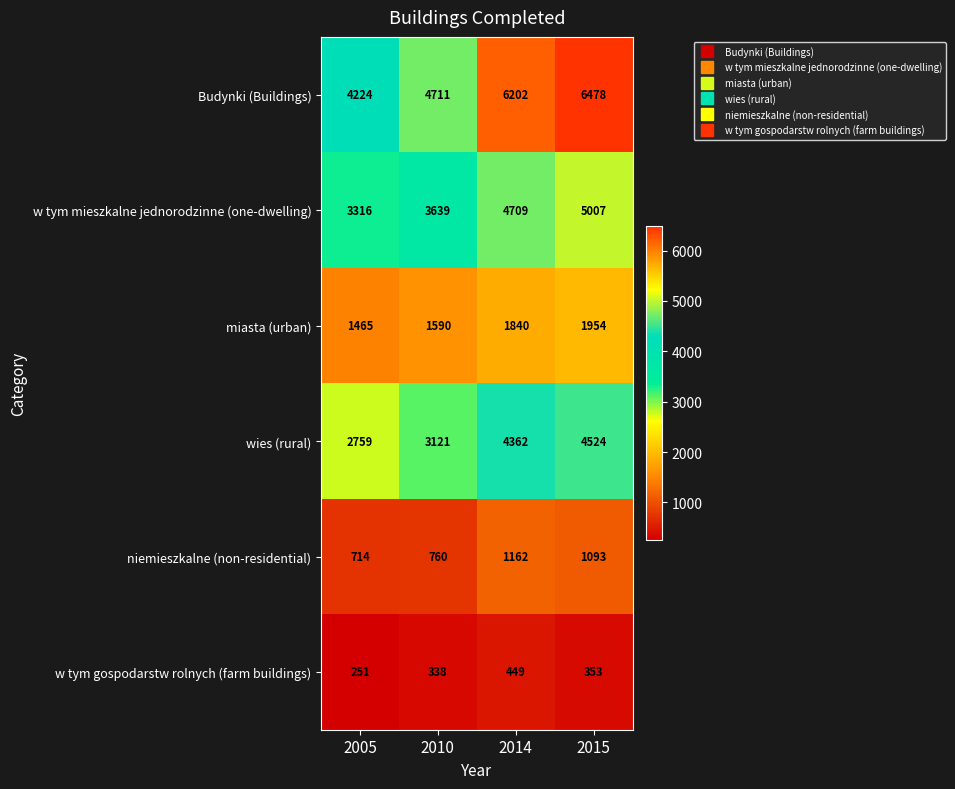

Reading right to left, extract all data points from this chart.

Budynki (Buildings): 2015=6478	2014=6202	2010=4711	2005=4224
w tym mieszkalne jednorodzinne (one-dwelling): 2015=5007	2014=4709	2010=3639	2005=3316
miasta (urban): 2015=1954	2014=1840	2010=1590	2005=1465
wies (rural): 2015=4524	2014=4362	2010=3121	2005=2759
niemieszkalne (non-residential): 2015=1093	2014=1162	2010=760	2005=714
w tym gospodarstw rolnych (farm buildings): 2015=353	2014=449	2010=338	2005=251